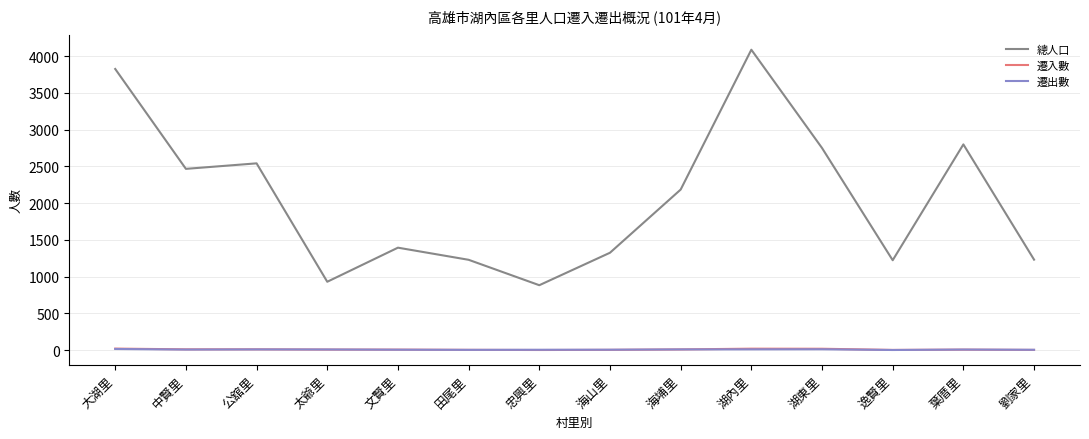

Does the chart have visible grid lines?

Yes